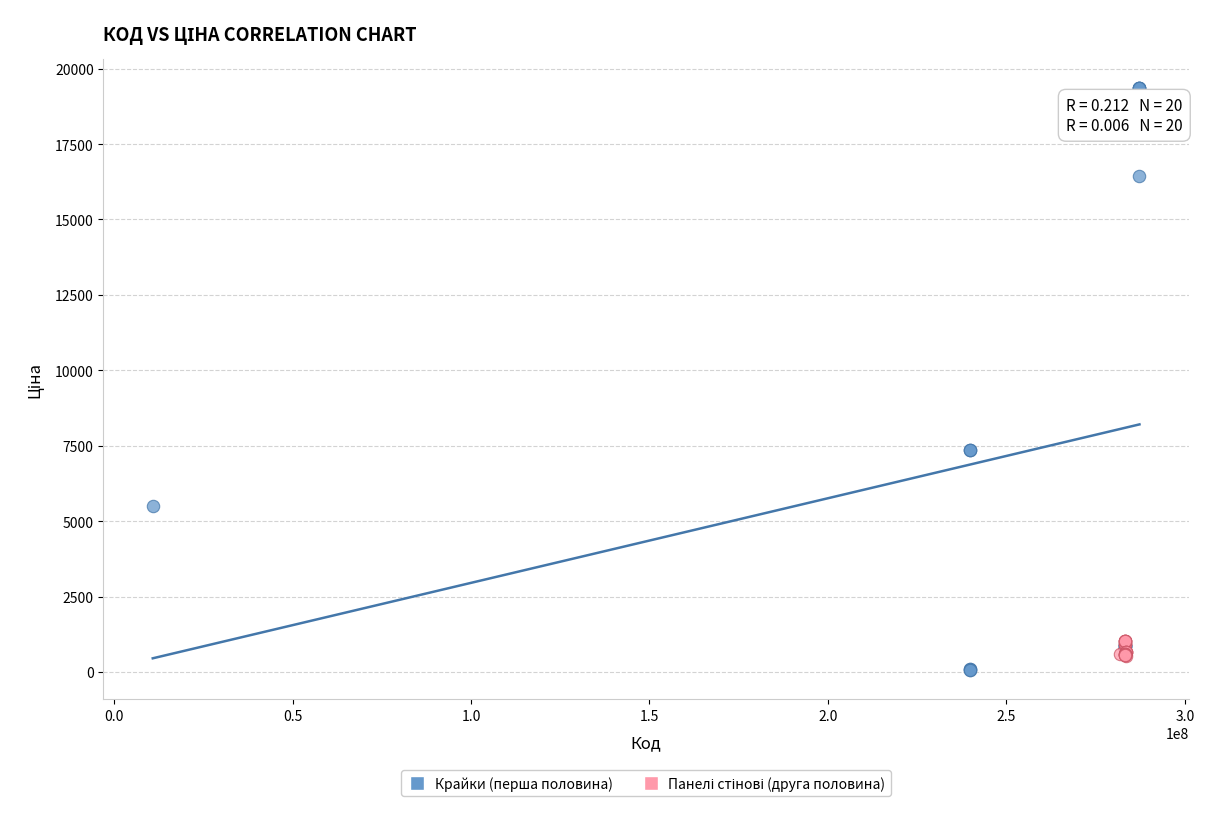

Which series contains the highest Y value?

Крайки (перша половина)